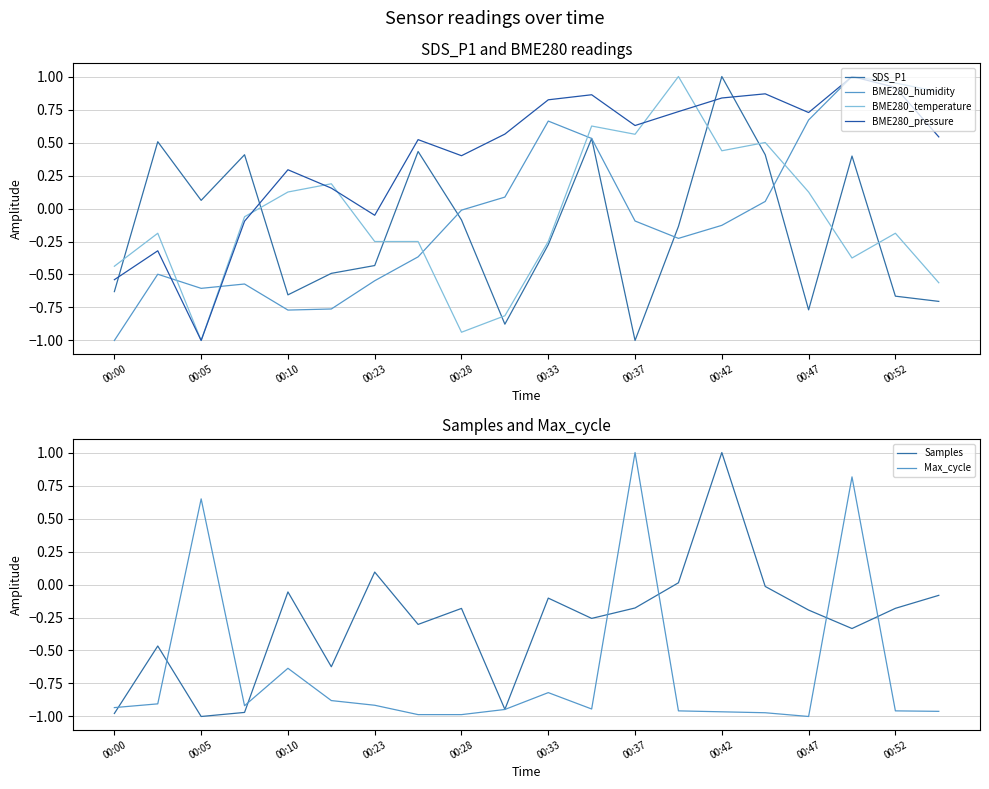

The Samples series shows -0.0 at 15. True or false?

True